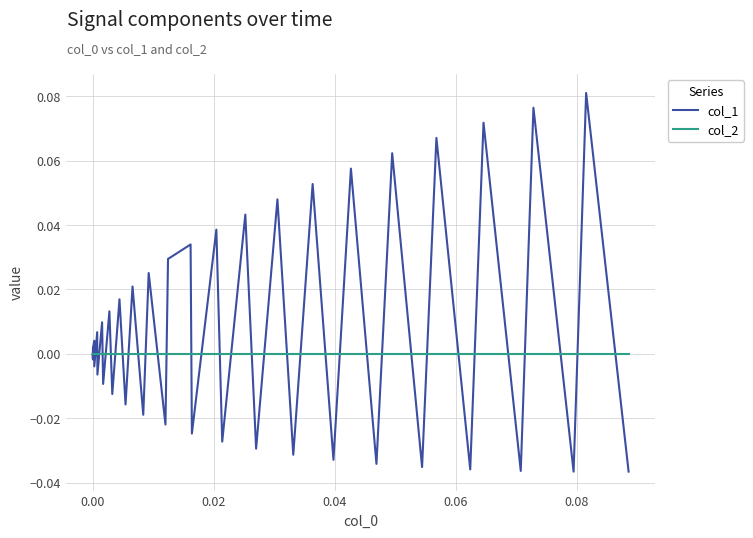

Rank the series by their maximum value, from highest to lowest.

col_1, col_2